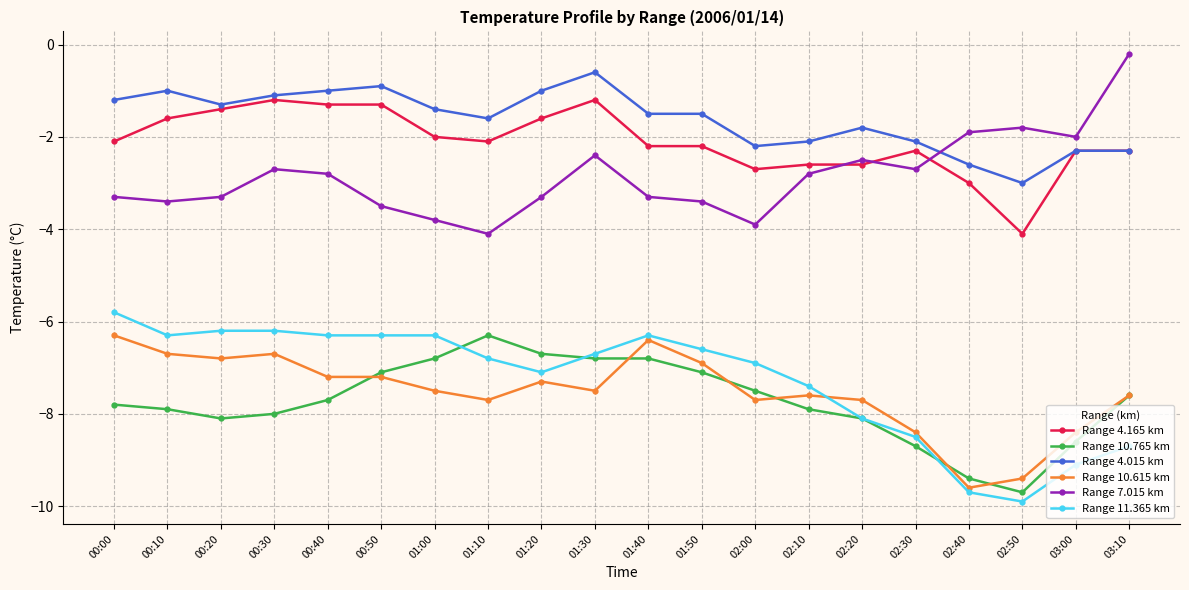

Rank the series at 00:40 from lowest to highest value.

Range 10.765 km, Range 10.615 km, Range 11.365 km, Range 7.015 km, Range 4.165 km, Range 4.015 km